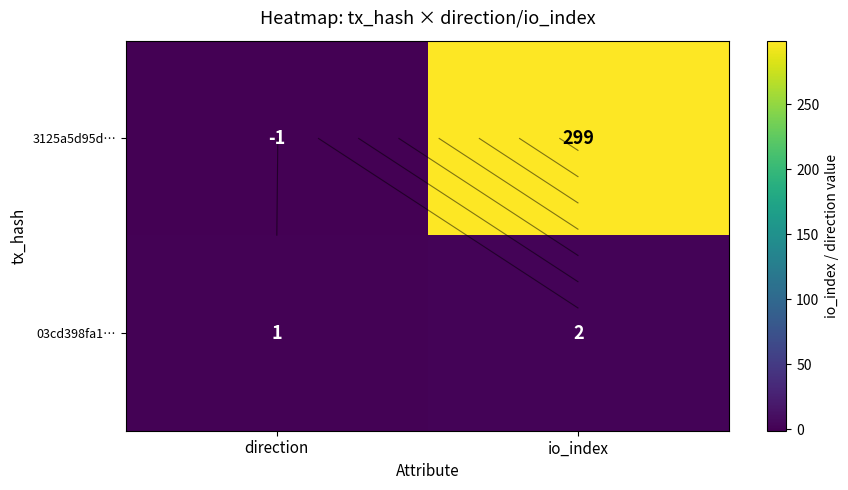

How many categories are shown in the chart?

2